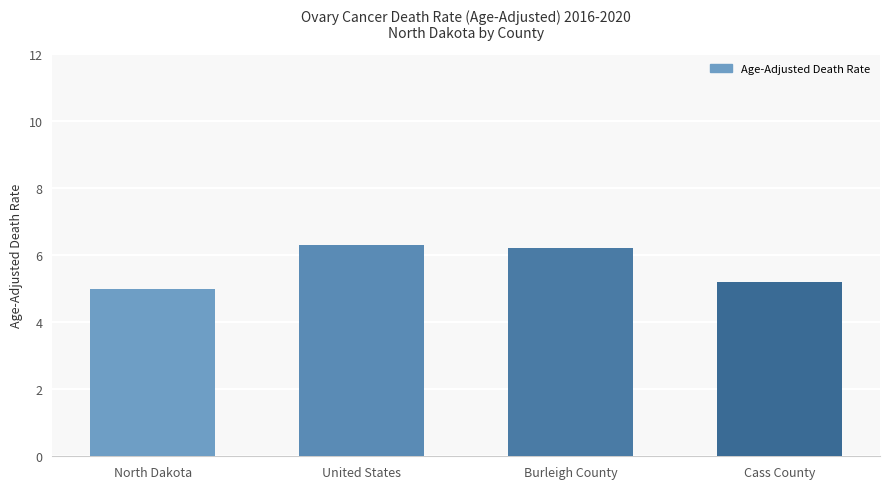

Reading right to left, transcribe all the data shown in this chart.

Cass County=5.2	Burleigh County=6.2	United States=6.3	North Dakota=5.0